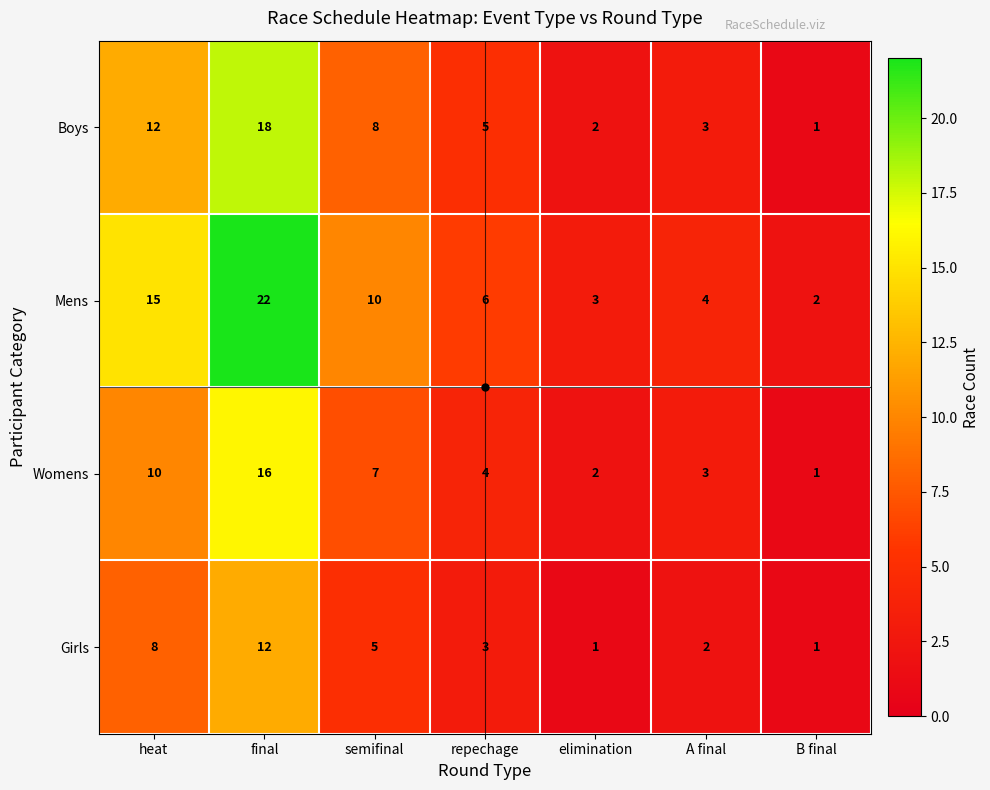

What is the total value across all series at repechage?

18